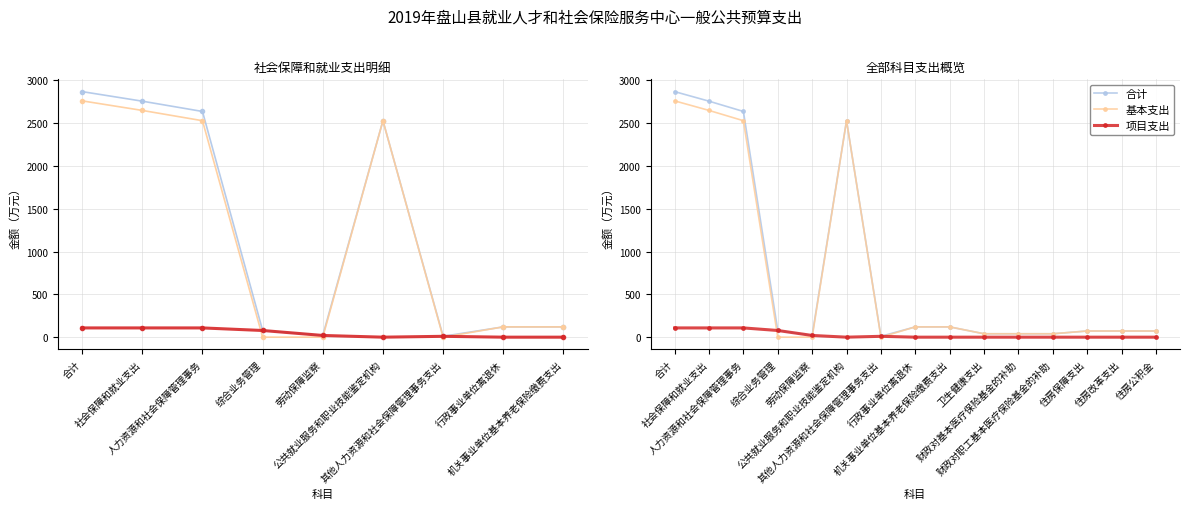

How many distinct data groups are displayed?

3